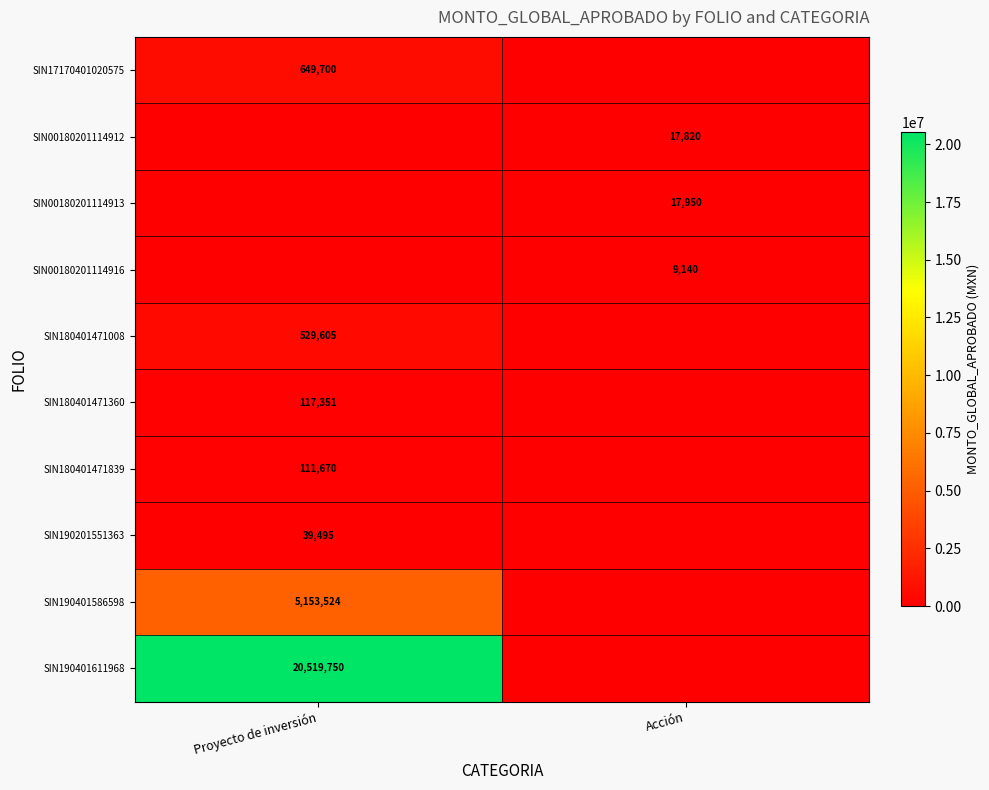

The value of SIN190201551363 at Proyecto de inversión is 65833. True or false?

False